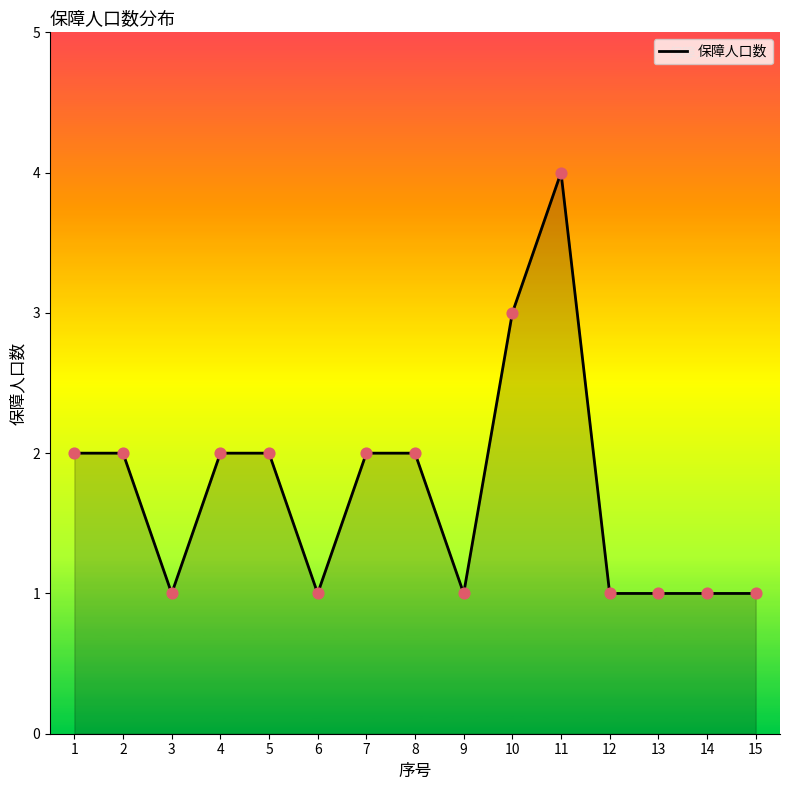

What is the change in value from 8 to 9?

-1